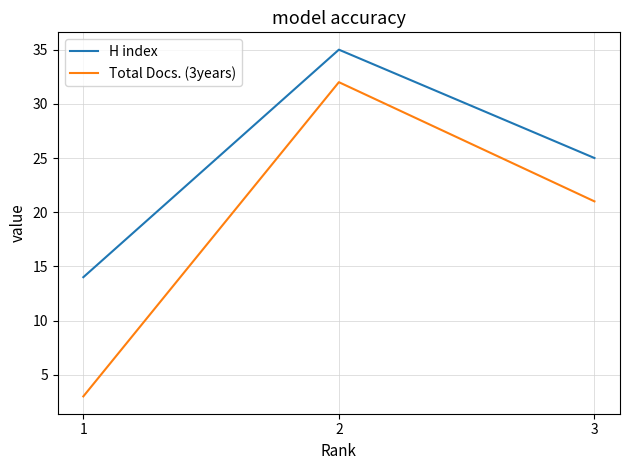

At which category is the sum across all series the highest?

2